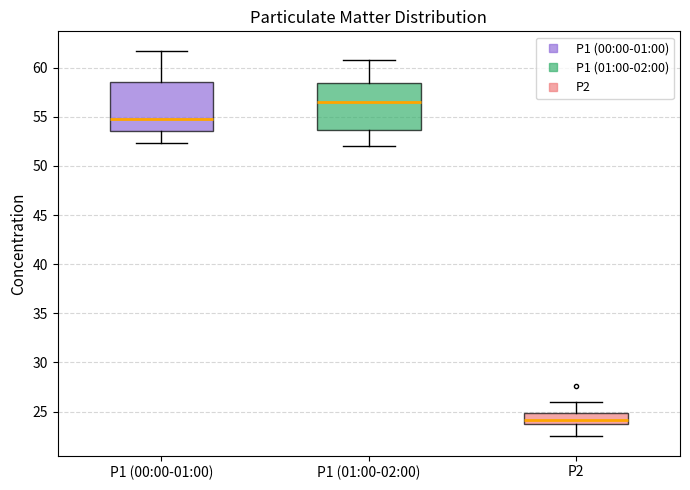

Where does the lower whisker of the box for P2 end on the y-axis? The values are not printed on the chart, so give them approximately, as read against the axis.

22.5